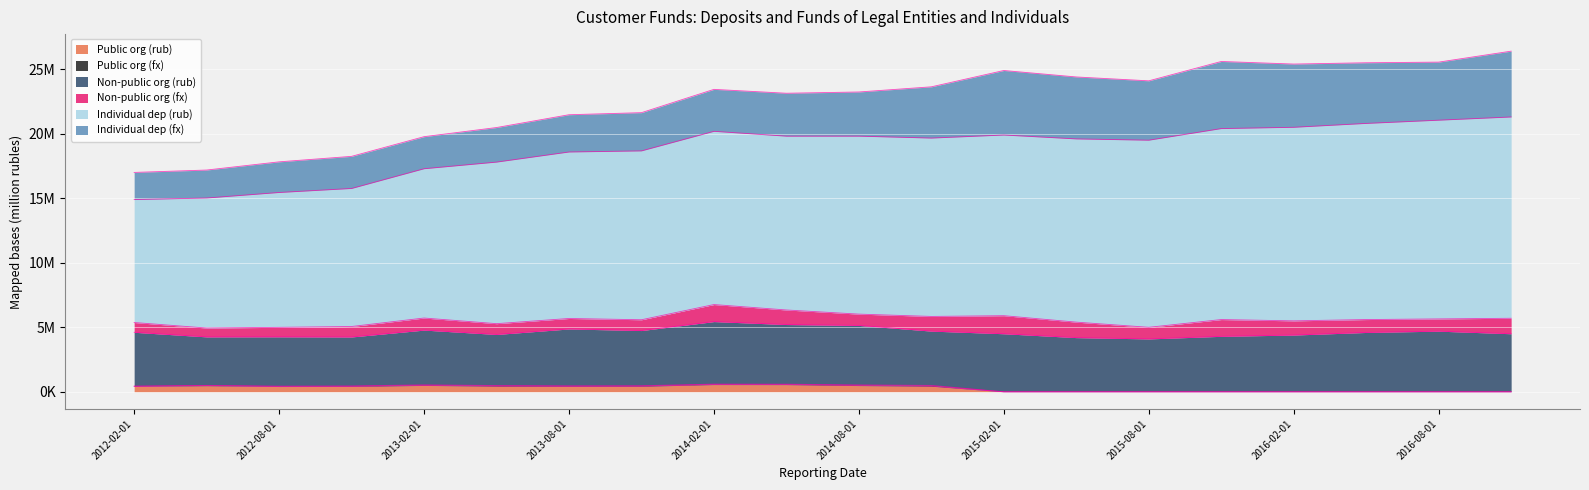

What is the difference between the maximum and minimum values in the Non-public org (rub) series?

1085896